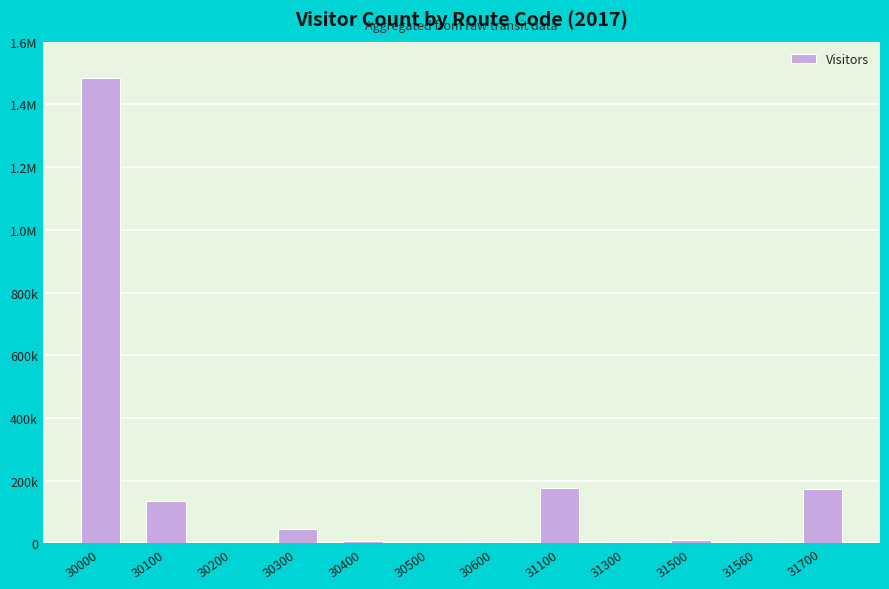

What is the difference between the second highest and minimum values?

175924